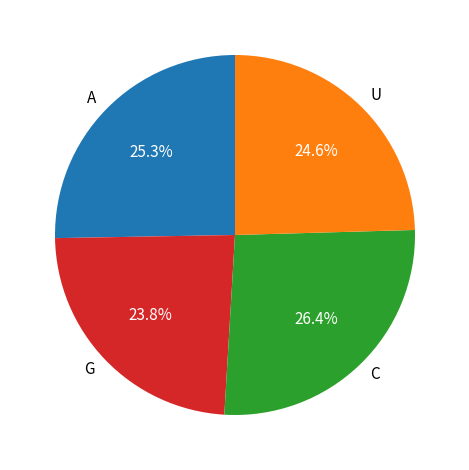

To the nearest percent, what is the difference between the largest and smallest slice percentages?

3%